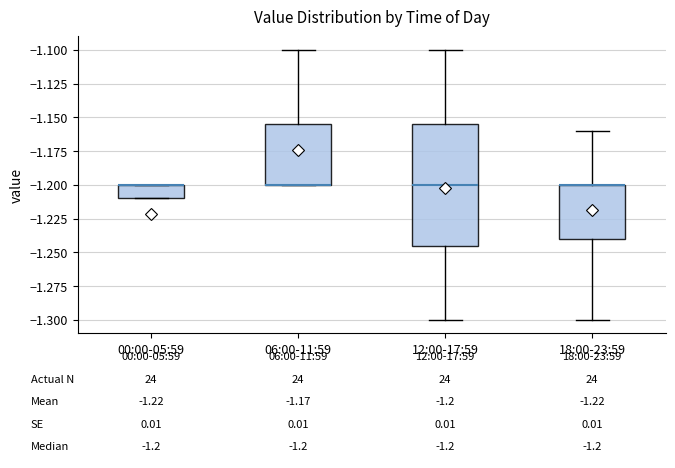

Comparing the boxes themselves (not the whiskers), which one is the tallest?

12:00-17:59